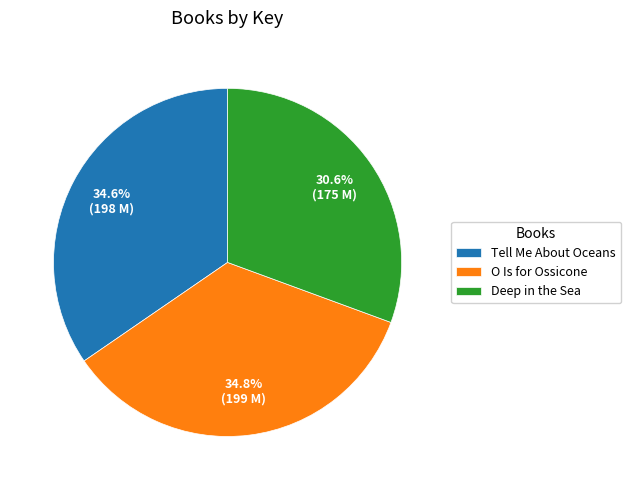

Which slice is the smallest?

Deep in the Sea